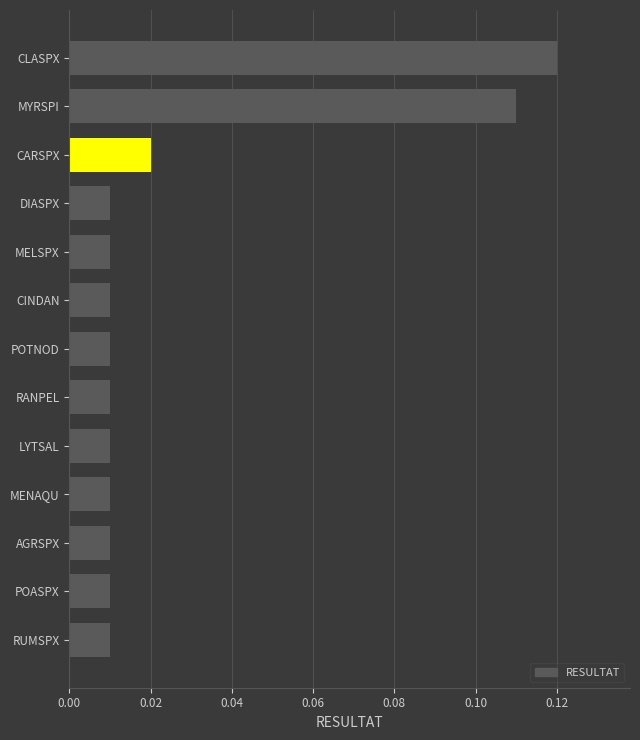

How many categories are shown in the chart?

13